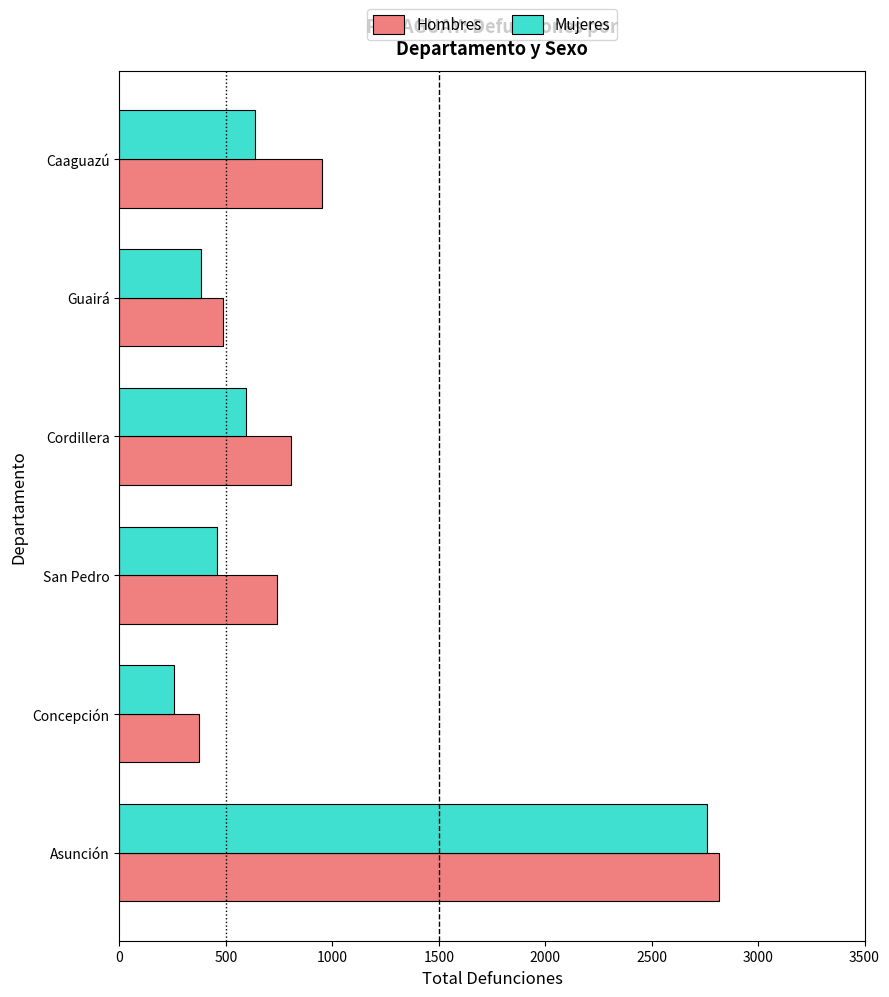

What is the difference between the highest and lowest values at Caaguazú?

312